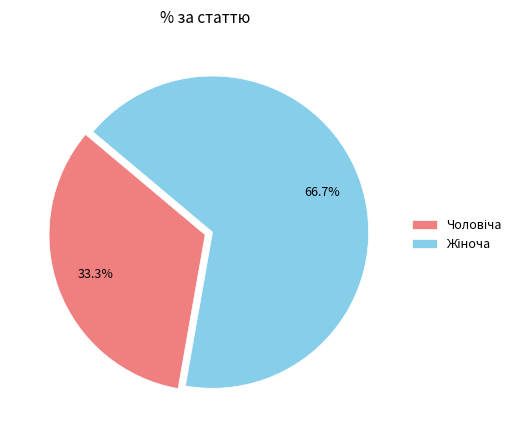

Does any single category account for the majority?

Yes